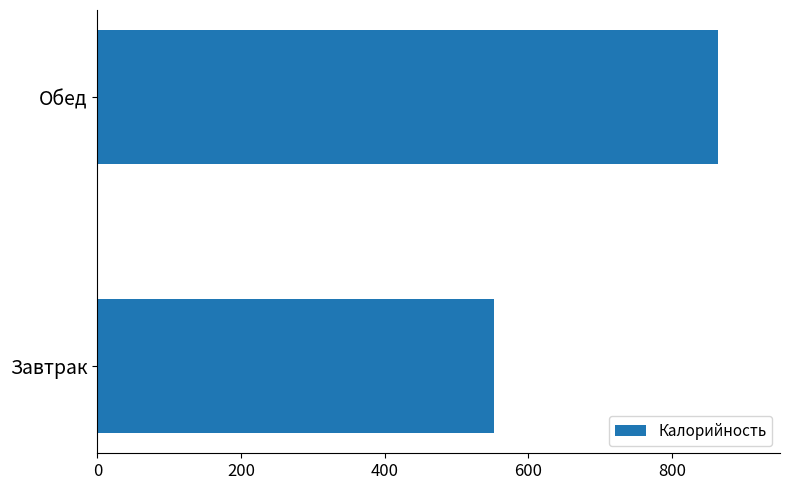

Which label corresponds to the largest value in the chart?

Обед